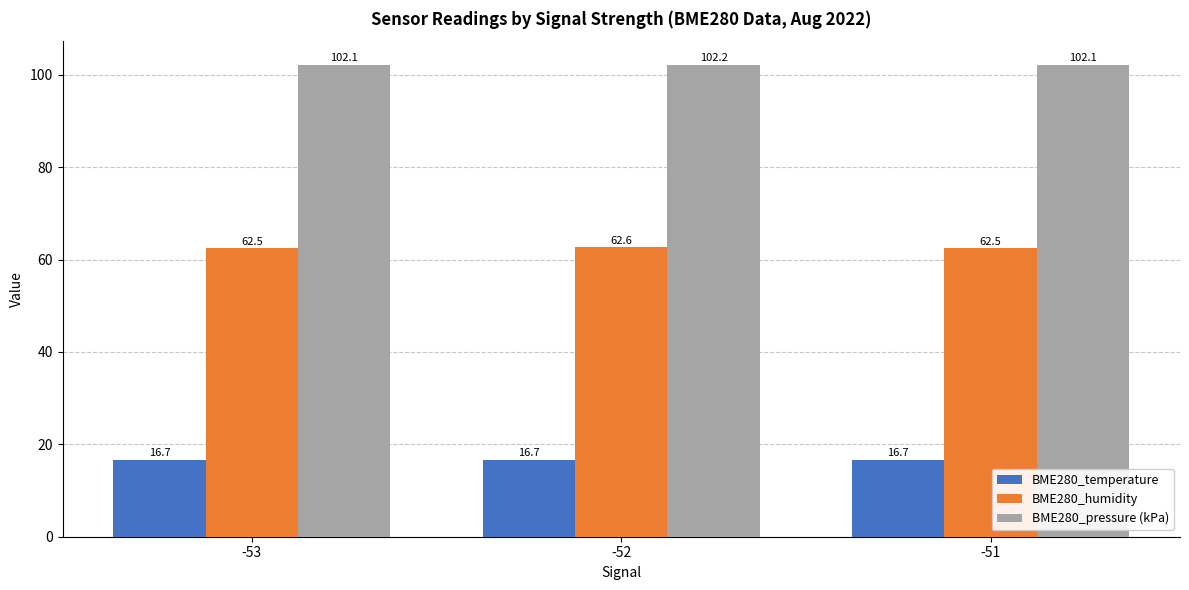

Count the number of categories in the chart.

3